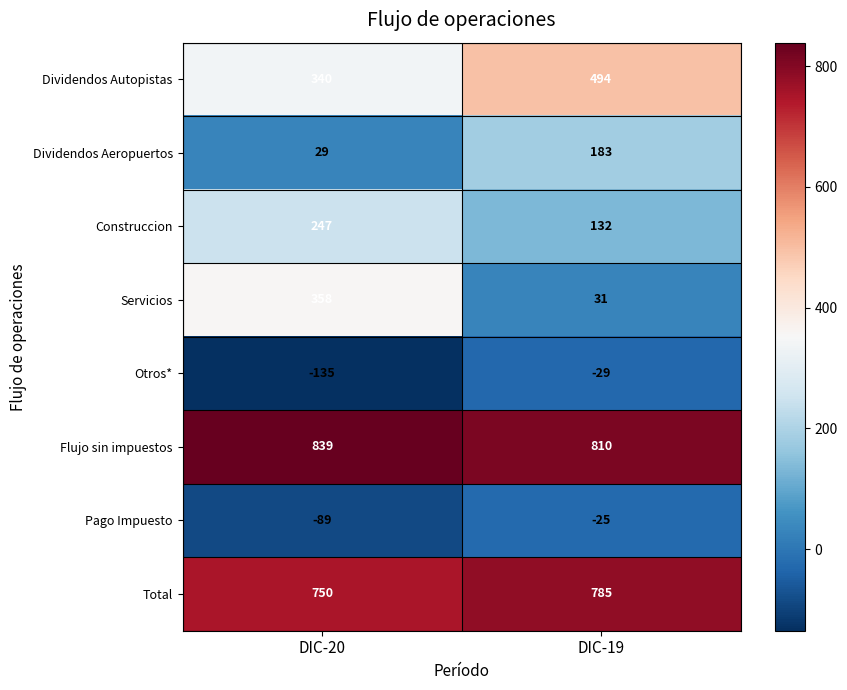

What is the difference between the Flujo sin impuestos values at DIC-20 and DIC-19?

29